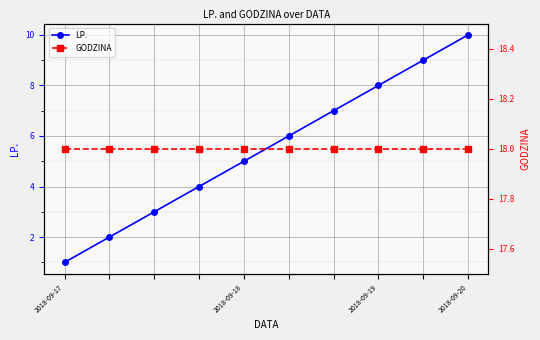

What is the total value across all series at 8?

27